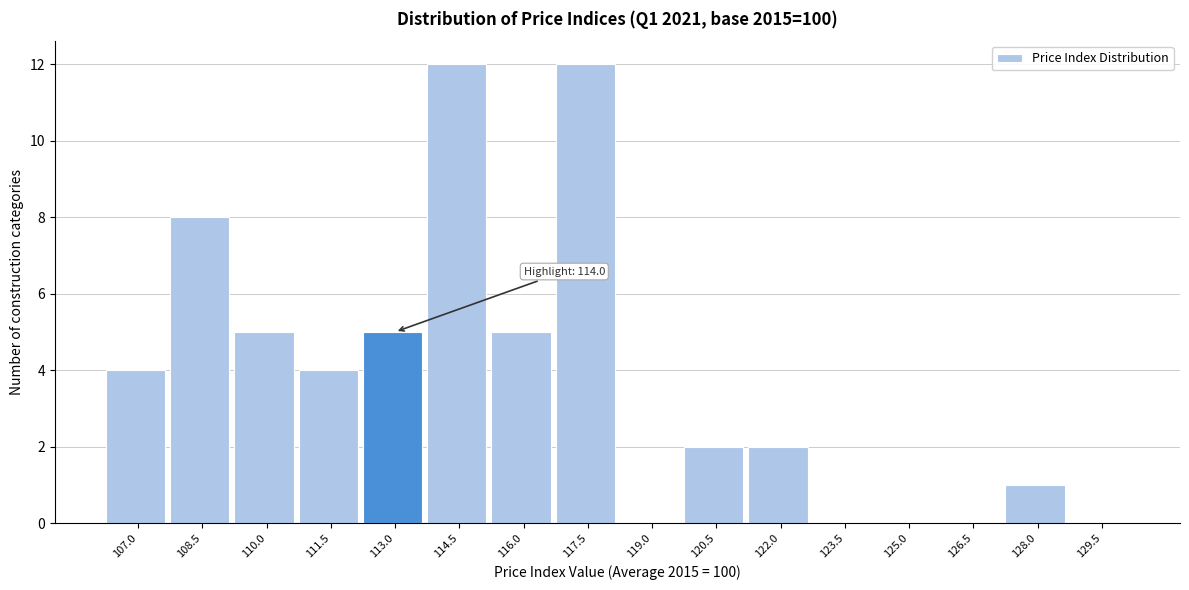

Reading left to right, extract all data points from this chart.

107.0=4	108.5=8	110.0=5	111.5=4	113.0=5	114.5=12	116.0=5	117.5=12	119.0=0	120.5=2	122.0=2	123.5=0	125.0=0	126.5=0	128.0=1	129.5=0